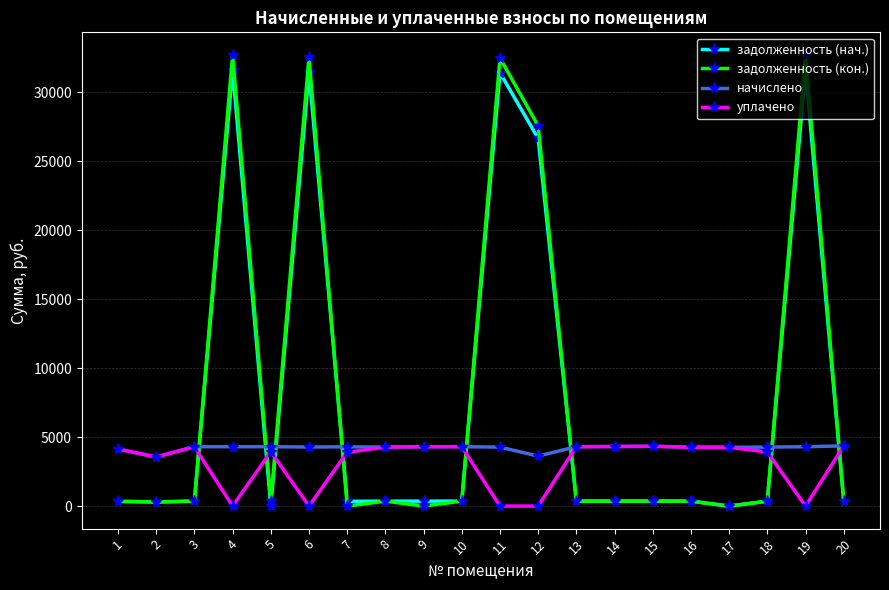

True or false: задолженность (нач.) has more than 2 points higher than both neighbors.

True